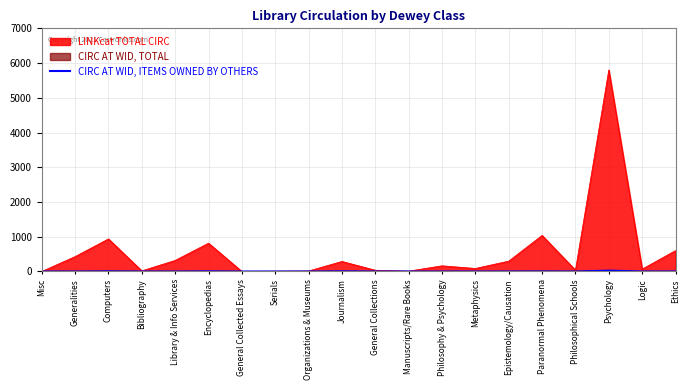

Reading left to right, list all the values displayed in this chart.

Misc=0	Generalities=0	Computers=5	Bibliography=0	Library & Info Services=0	Encyclopedias=5	General Collected Essays=0	Serials=0	Organizations & Museums=0	Journalism=5	General Collections=0	Manuscripts/Rare Books=0	Philosophy & Psychology=0	Metaphysics=0	Epistemology/Causation=1	Paranormal Phenomena=3	Philosophical Schools=0	Psychology=24	Logic=0	Ethics=1